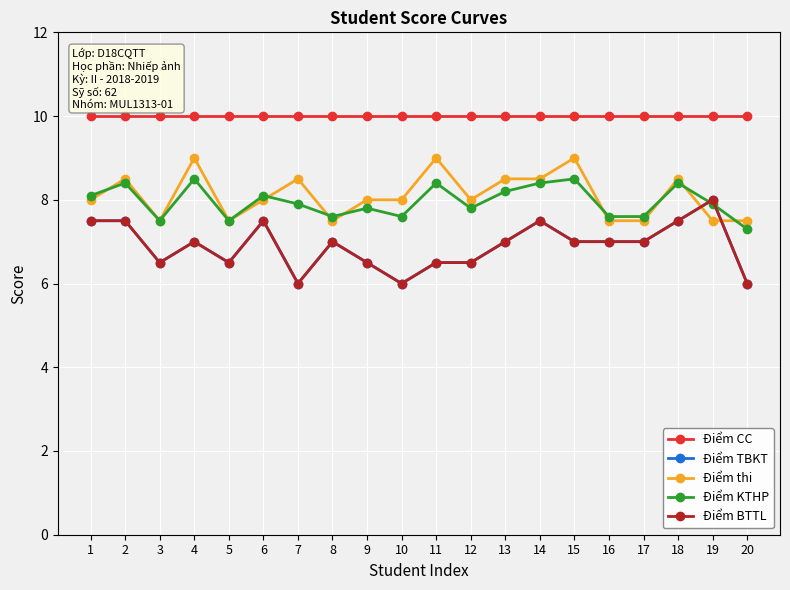

Reading right to left, what are all the values shown in this chart?

Điểm CC: 10.0	10.0	10.0	10.0	10.0	10.0	10.0	10.0	10.0	10.0	10.0	10.0	10.0	10.0	10.0	10.0	10.0	10.0	10.0	10.0
Điểm TBKT: 6.0	8.0	7.5	7.0	7.0	7.0	7.5	7.0	6.5	6.5	6.0	6.5	7.0	6.0	7.5	6.5	7.0	6.5	7.5	7.5
Điểm thi: 7.5	7.5	8.5	7.5	7.5	9.0	8.5	8.5	8.0	9.0	8.0	8.0	7.5	8.5	8.0	7.5	9.0	7.5	8.5	8.0
Điểm KTHP: 7.3	7.9	8.4	7.6	7.6	8.5	8.4	8.2	7.8	8.4	7.6	7.8	7.6	7.9	8.1	7.5	8.5	7.5	8.4	8.1
Điểm BTTL: 6.0	8.0	7.5	7.0	7.0	7.0	7.5	7.0	6.5	6.5	6.0	6.5	7.0	6.0	7.5	6.5	7.0	6.5	7.5	7.5